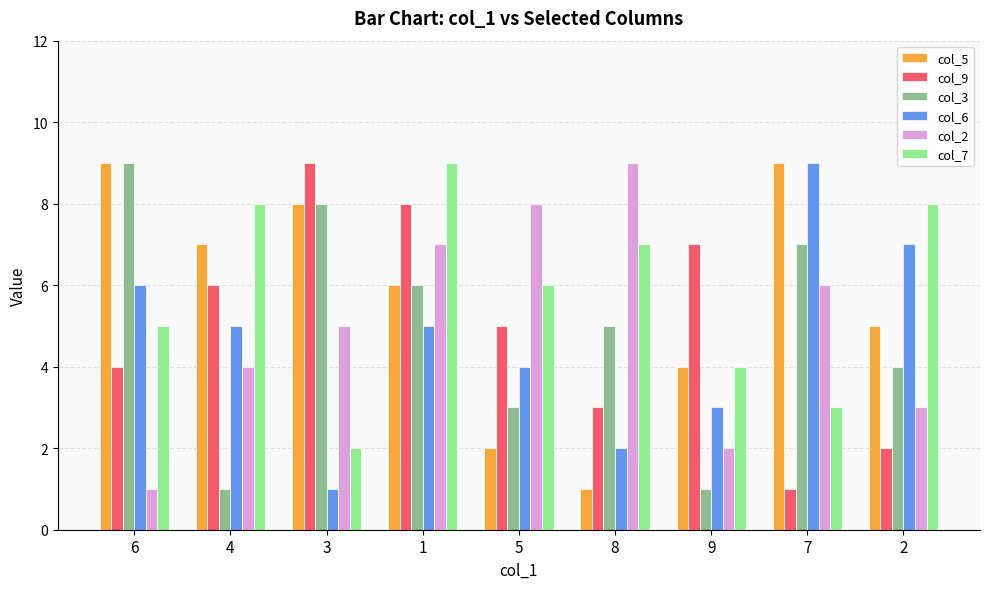

What position from the left is 5?

5